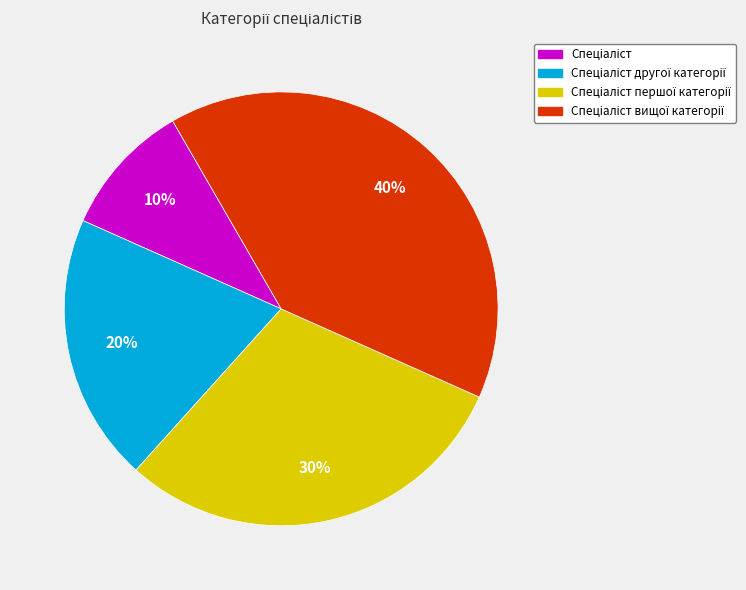

Is there any slice that represents more than half of the pie?

No